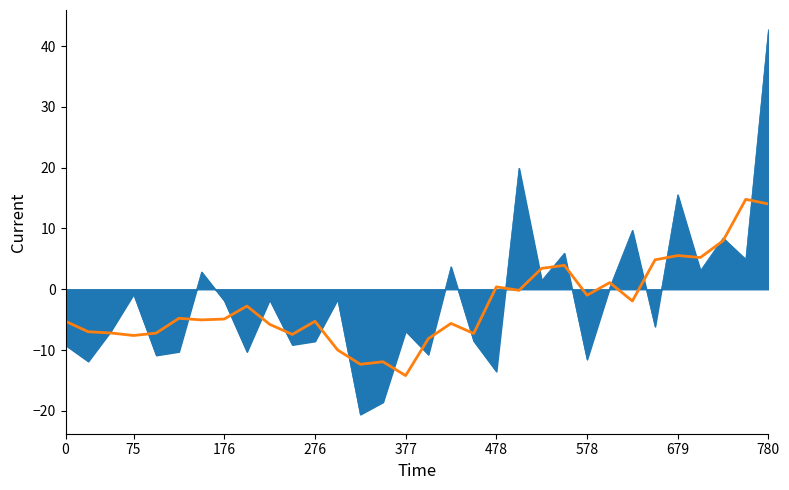

What is the greatest value displayed?

42.8